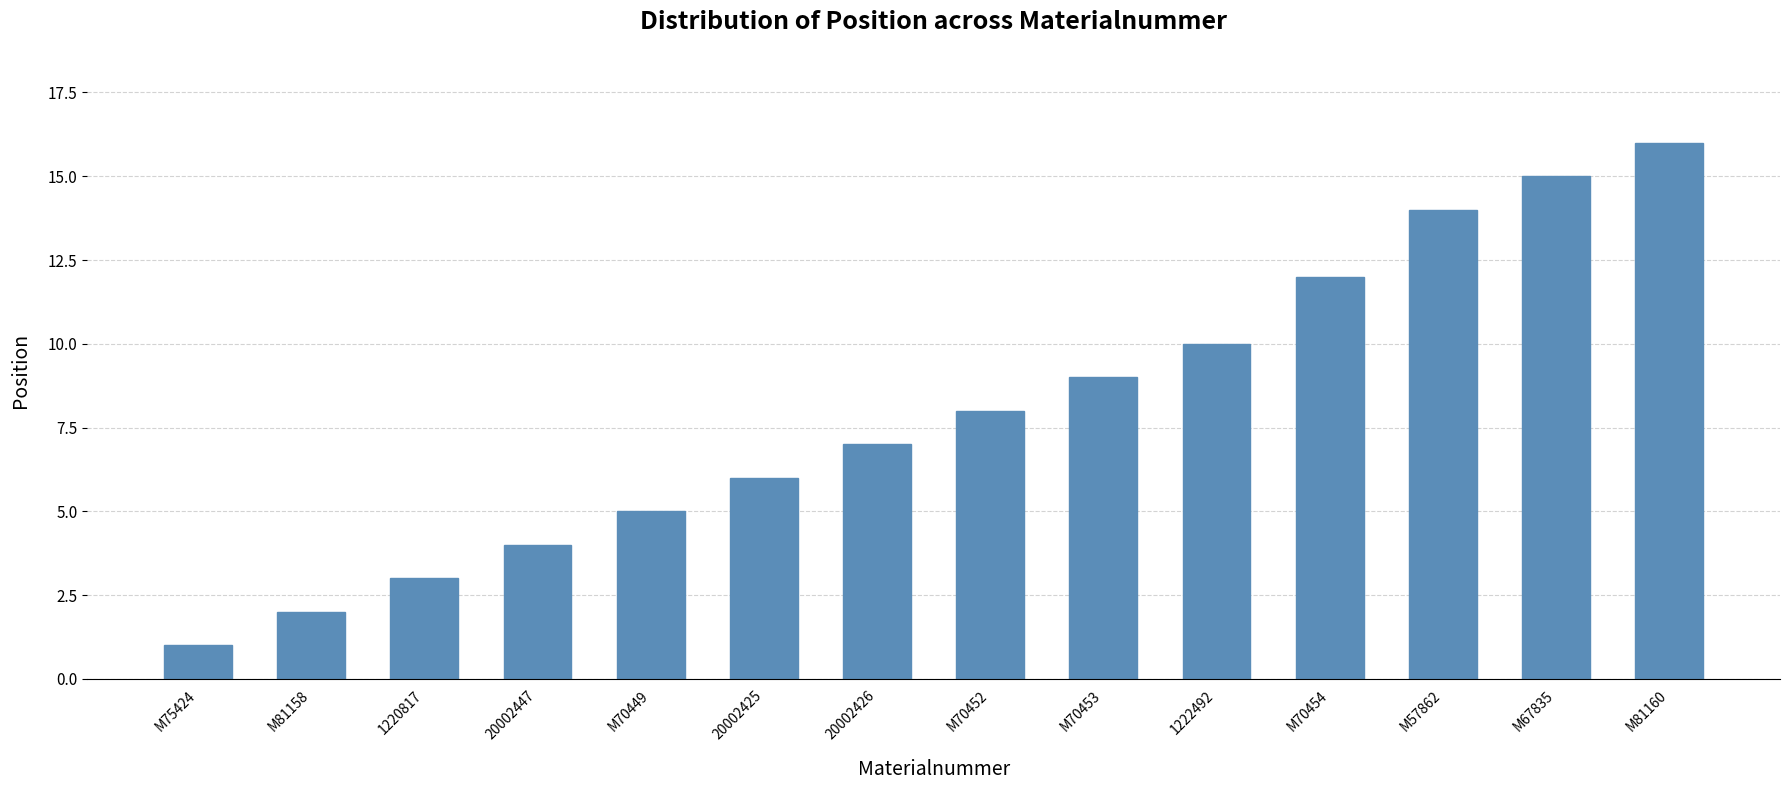

What is the label of the 8th bar from the left?

M70452